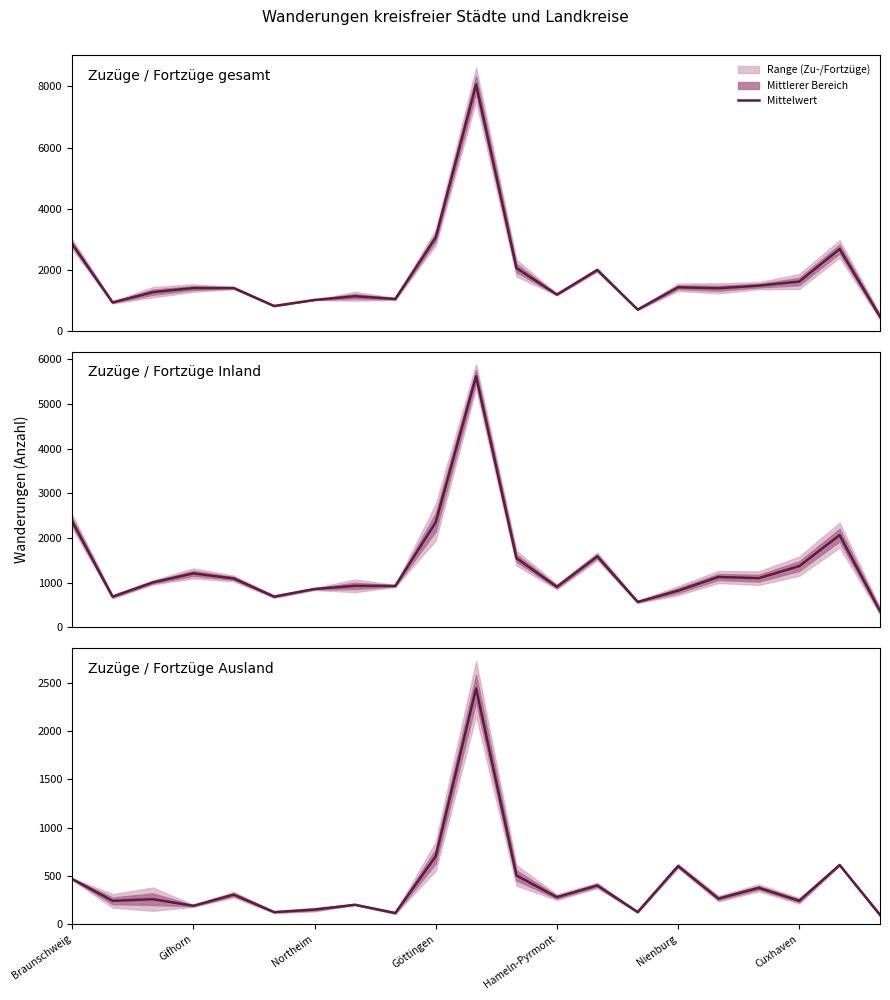

What is the difference between the maximum and minimum values?

2351.0